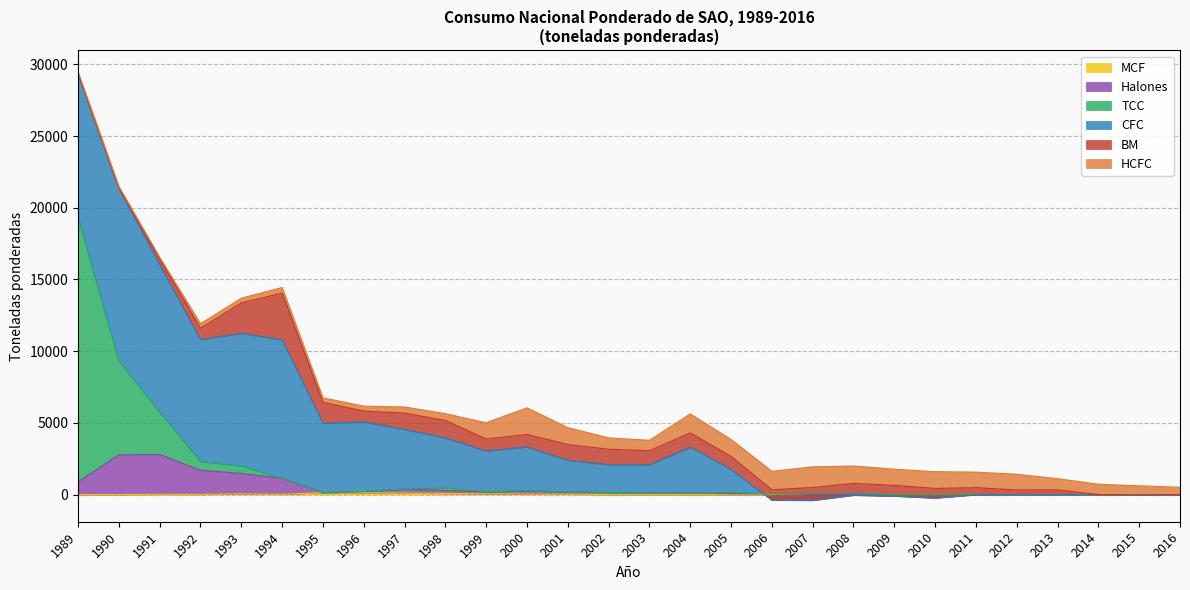

The MCF series shows 0.0 at 2009. True or false?

True